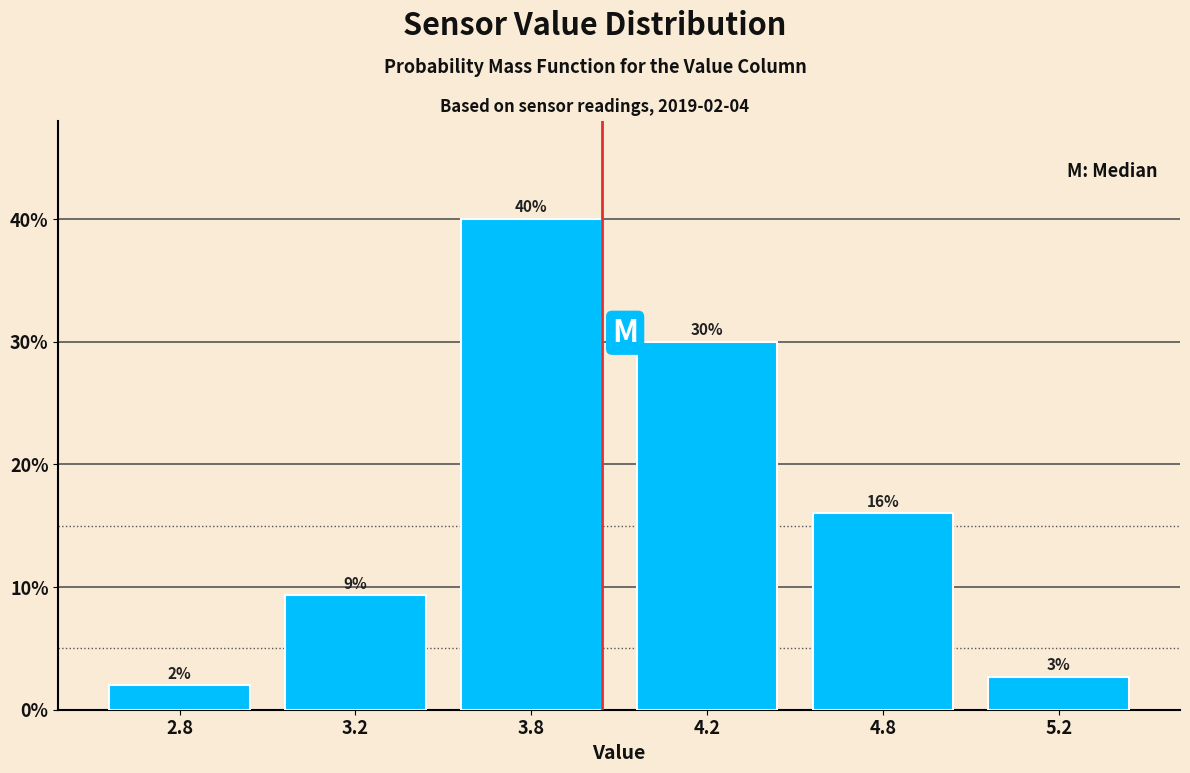

Which label corresponds to the smallest value in the chart?

2.8